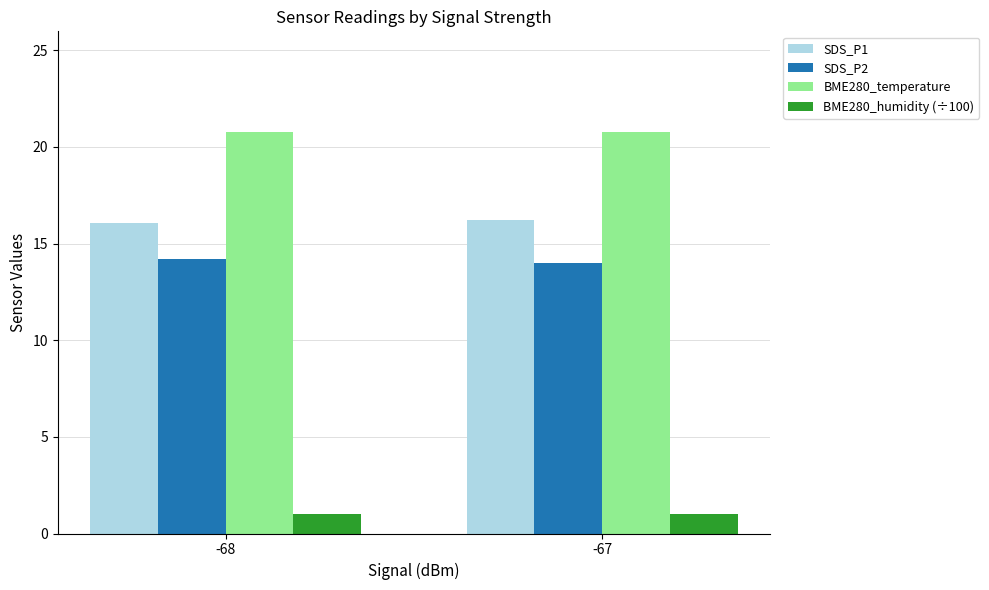

Rank the series by their maximum value, from highest to lowest.

BME280_temperature, SDS_P1, SDS_P2, BME280_humidity (÷100)